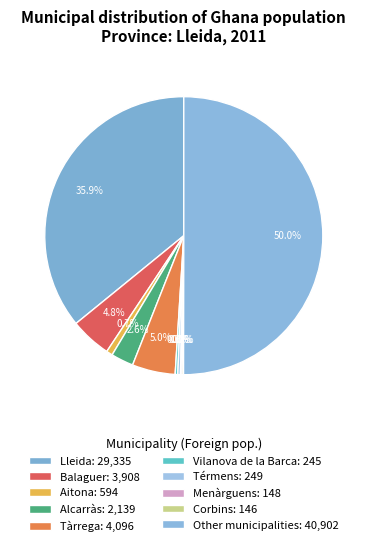

What portion of the pie excludes Térmens?

99.7%